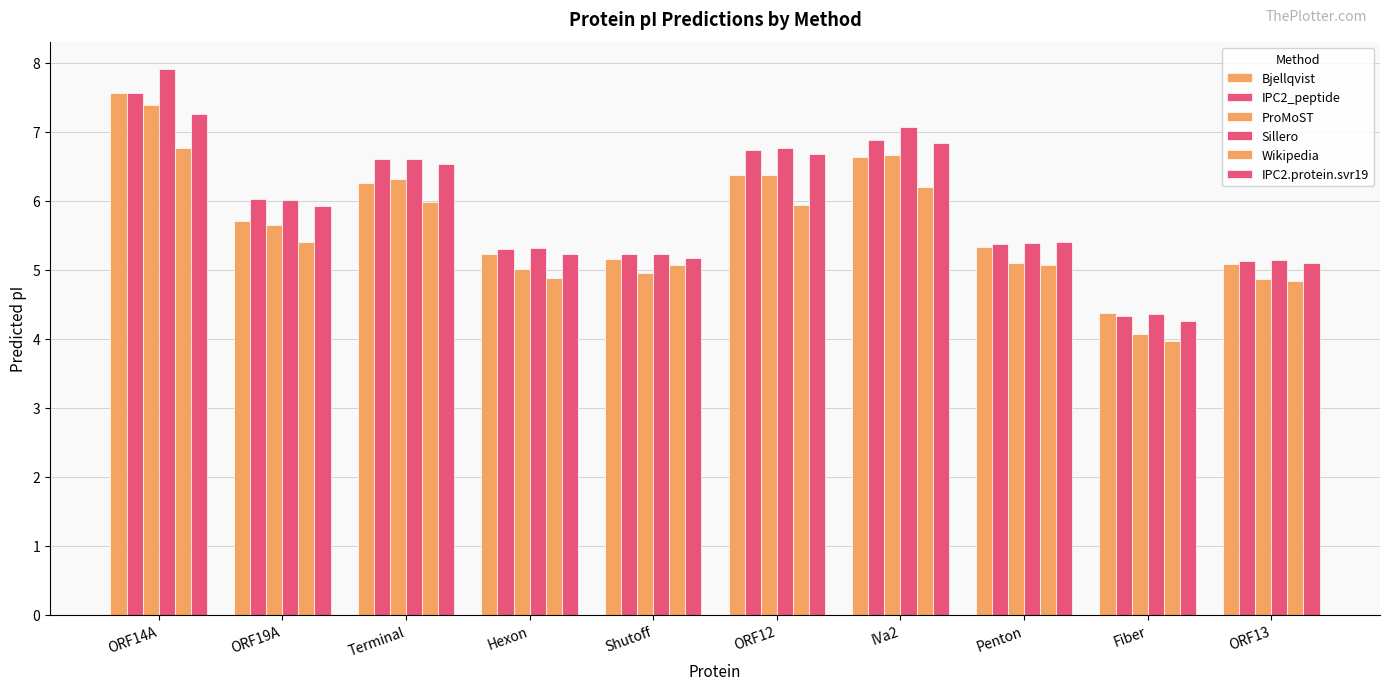

Reading left to right, what are all the values shown in this chart?

Bjellqvist: 7.6	5.7	6.2	5.2	5.2	6.4	6.6	5.3	4.4	5.1
IPC2_peptide: 7.6	6.0	6.6	5.3	5.2	6.7	6.9	5.4	4.3	5.1
ProMoST: 7.4	5.6	6.3	5.0	5.0	6.4	6.7	5.1	4.1	4.9
Sillero: 7.9	6.0	6.6	5.3	5.2	6.8	7.1	5.4	4.4	5.1
Wikipedia: 6.8	5.4	6.0	4.9	5.1	5.9	6.2	5.1	4.0	4.8
IPC2.protein.svr19: 7.3	5.9	6.5	5.2	5.2	6.7	6.8	5.4	4.2	5.1